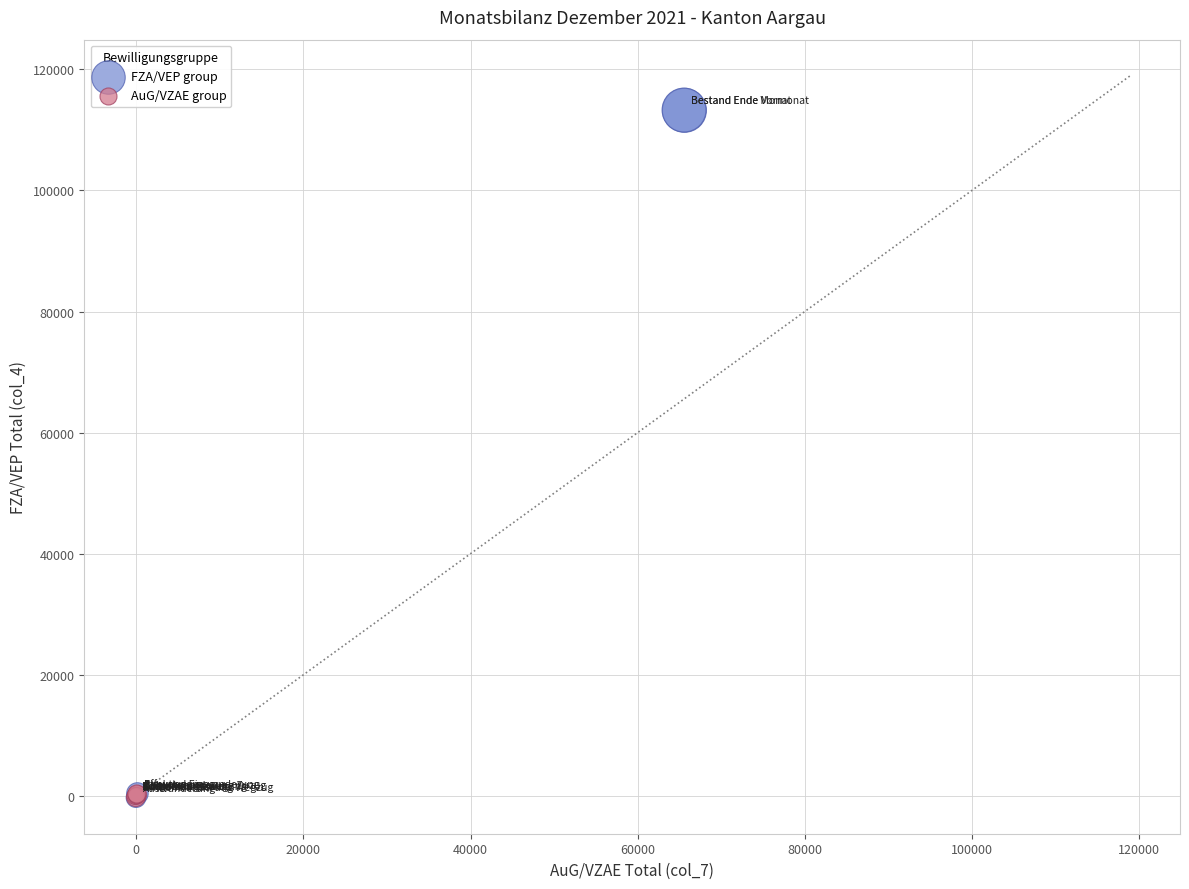

Which series reaches the maximum Y coordinate?

FZA/VEP group